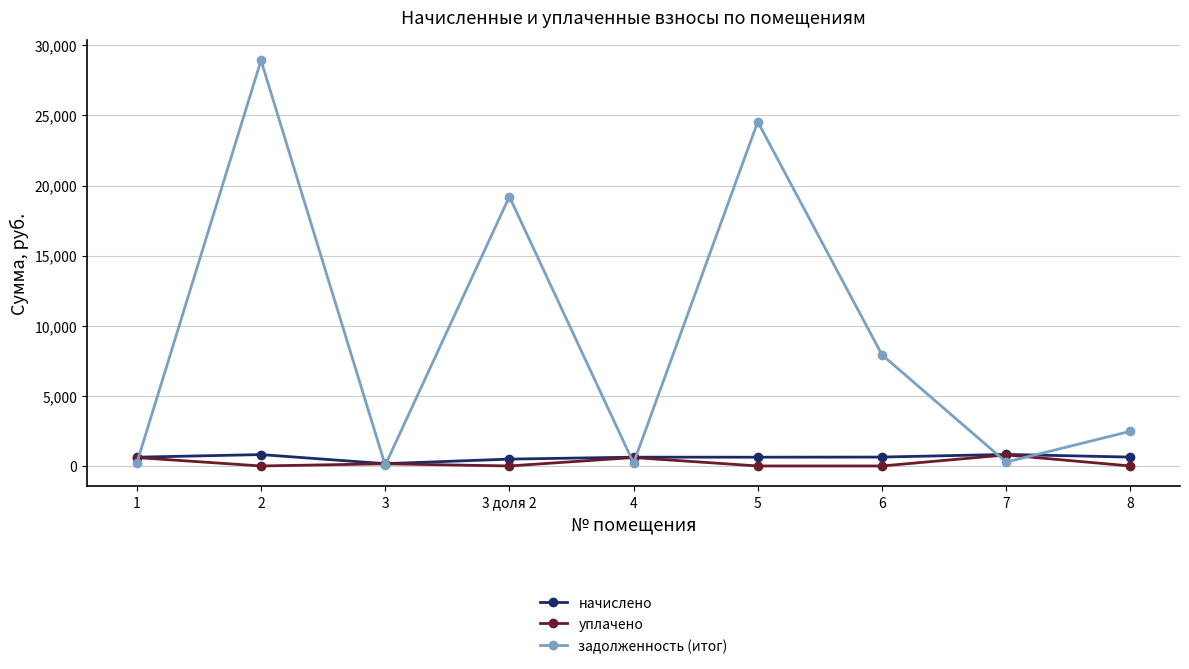

What is the average value of the задолженность (итог) series?

9314.6